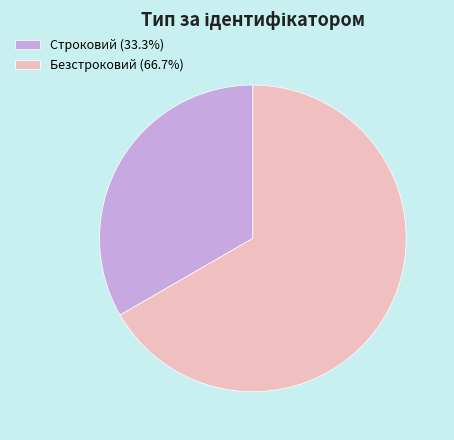

Do Строковий (33.3%) and Безстроковий (66.7%) together represent more than half of the pie?

Yes